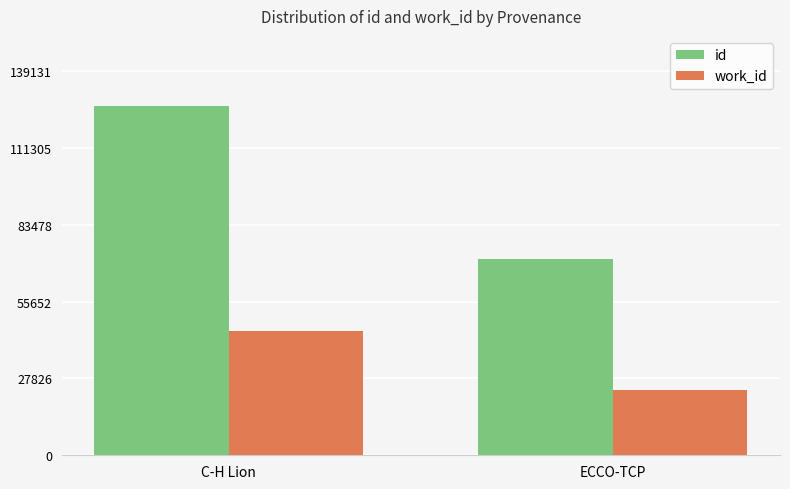

What is the difference between the work_id values at ECCO-TCP and C-H Lion?

21417